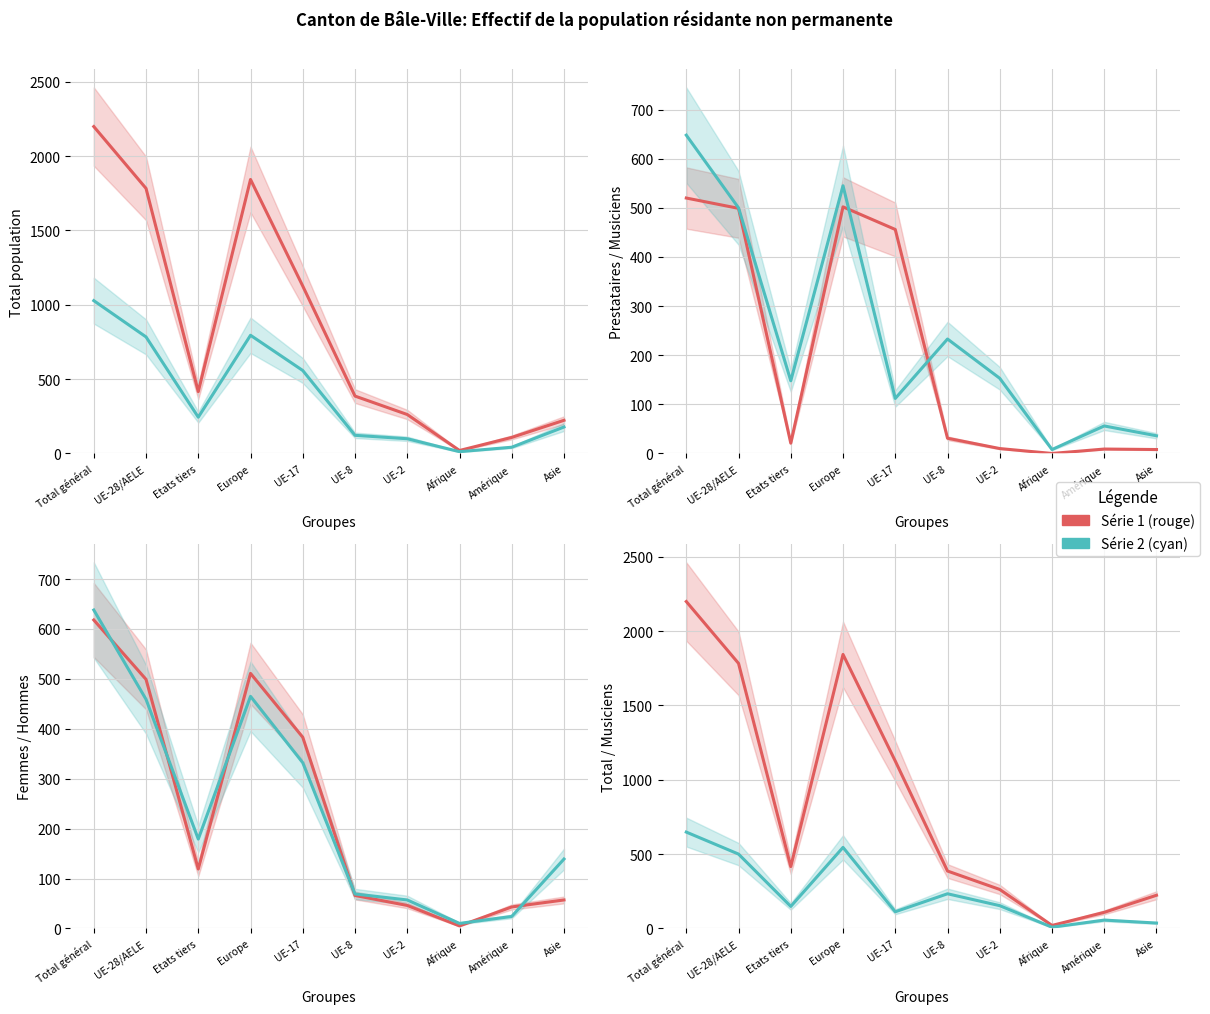

The Prestataires Total (col_7) series shows 41 at UE-8. True or false?

False